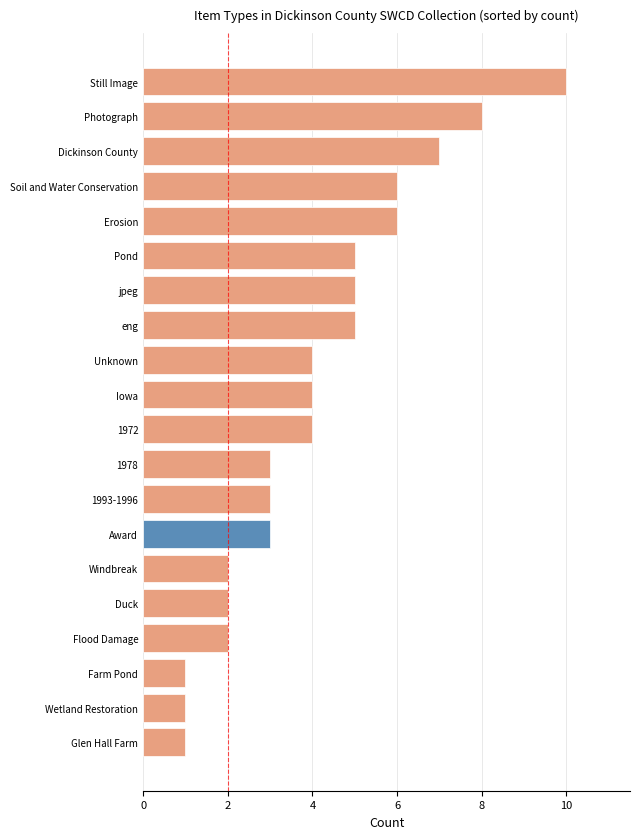

Read the value at Erosion.

6